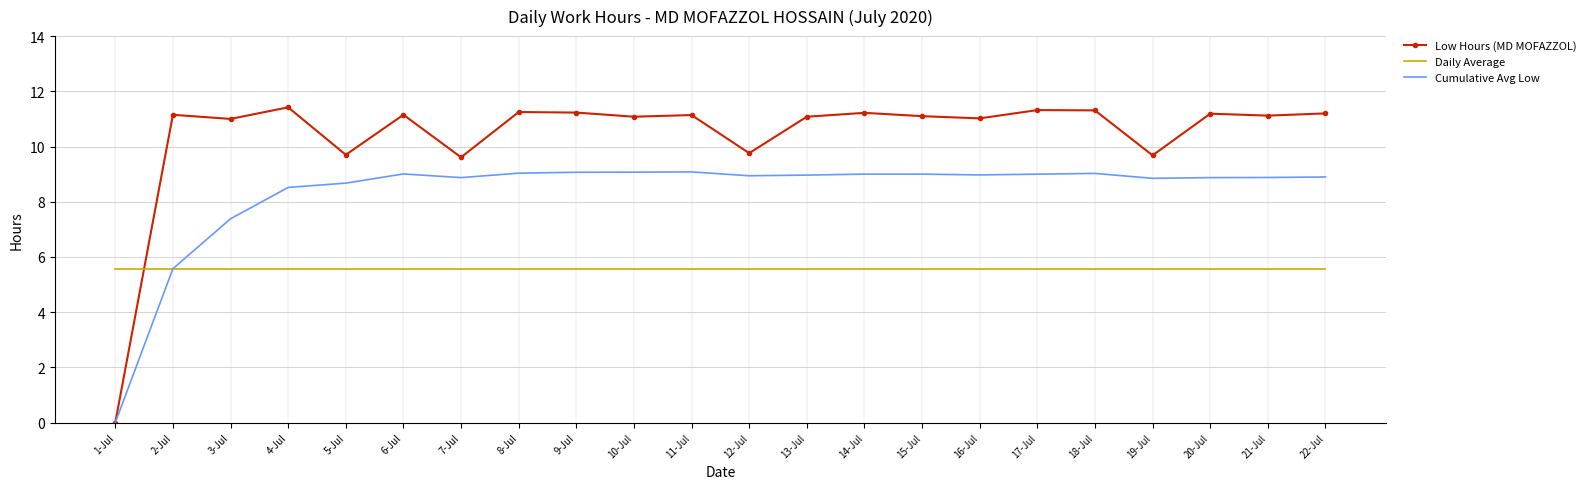

True or false: Low Hours (MD MOFAZZOL) and Daily Average intersect in this chart.

True